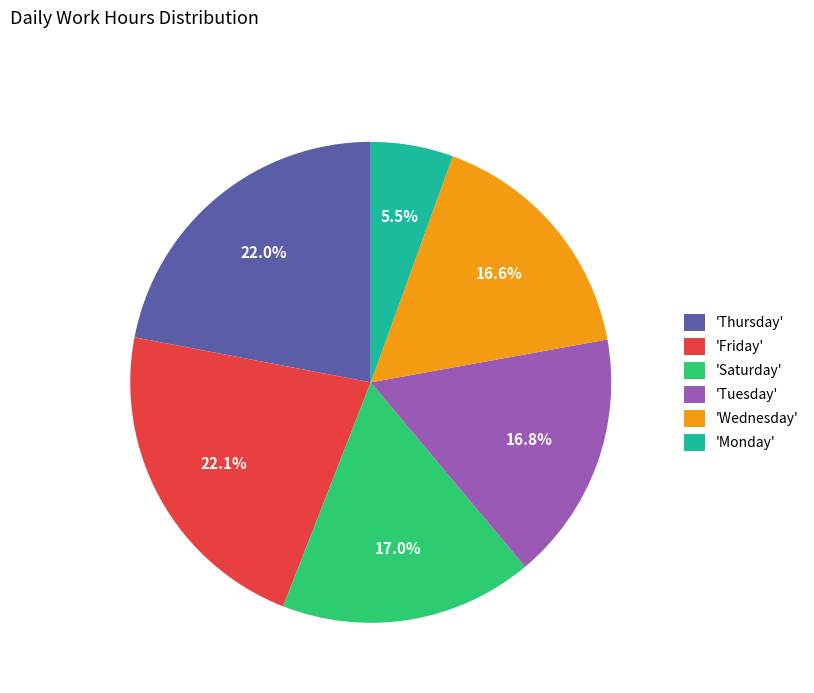

What is the smallest slice in the pie chart?

'Monday'